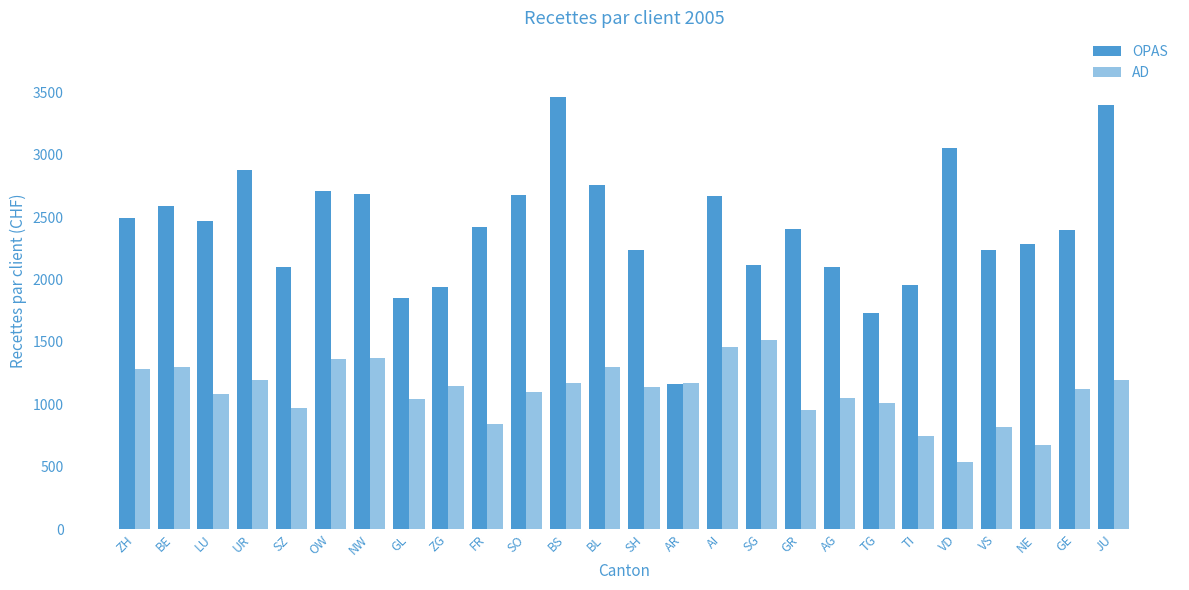

Is it true that OPAS equals 3224 at LU?

False